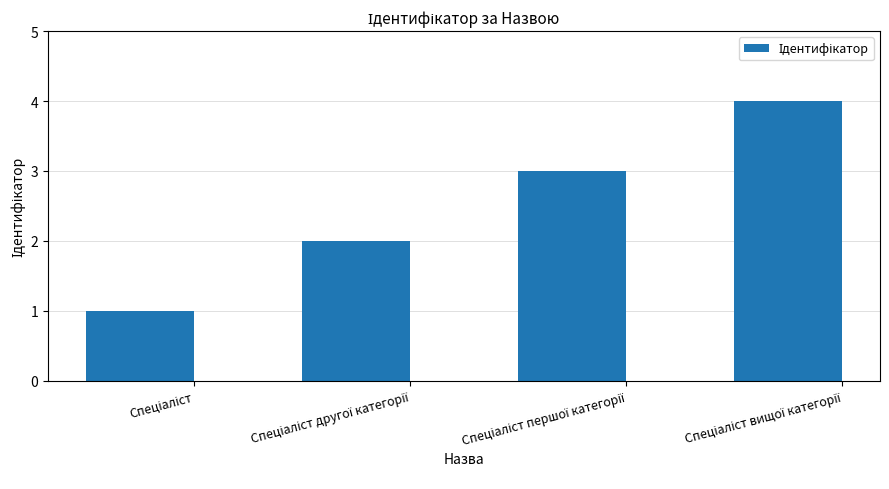

What is the value of the 2nd bar from the left?

2